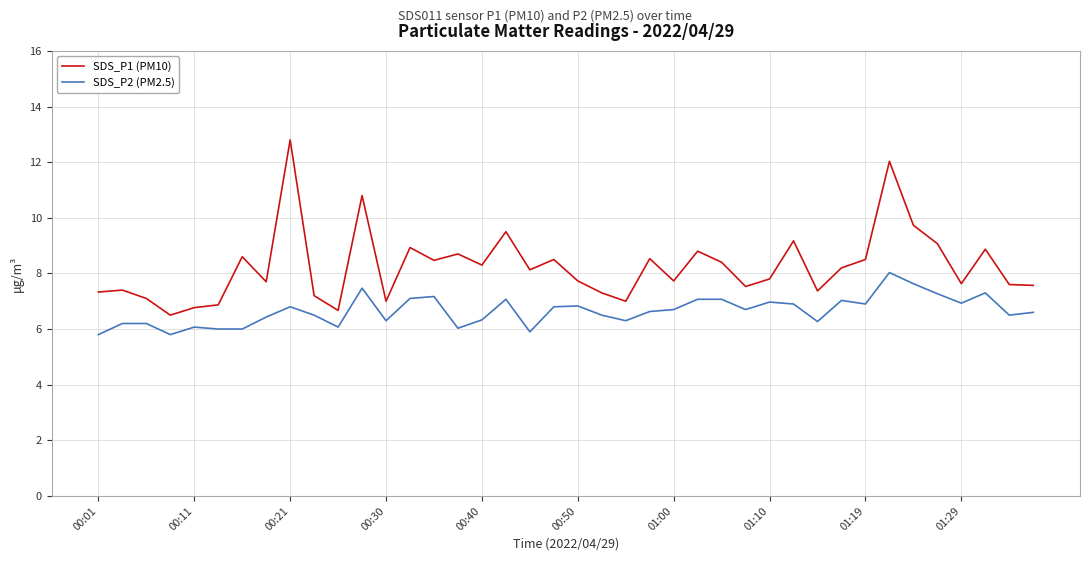

What is the greatest value displayed?

12.8